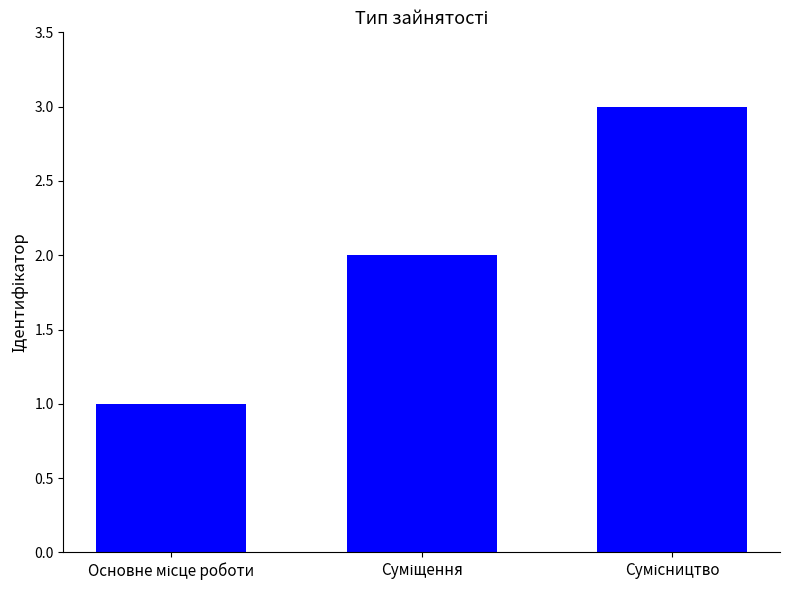

What is the greatest value displayed?

3